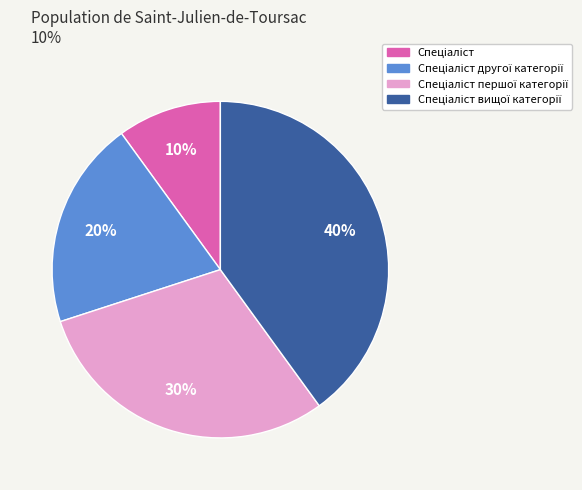

Does any single category account for the majority?

No